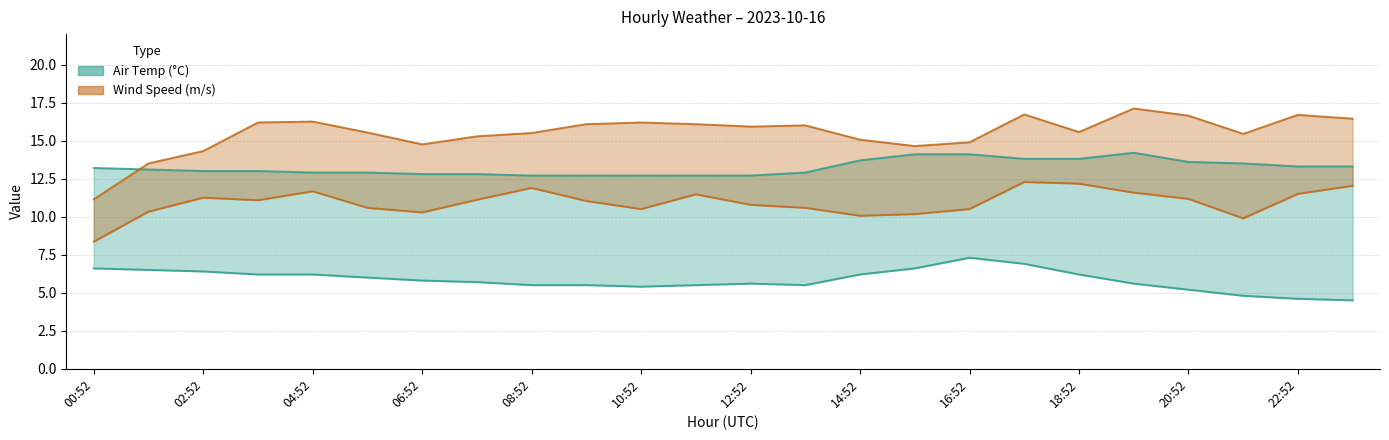

Reading left to right, list all the values displayed in this chart.

AIR_TEMP_MAX: 13.2	13.1	13.0	13.0	12.9	12.9	12.8	12.8	12.7	12.7	12.7	12.7	12.7	12.9	13.7	14.1	14.1	13.8	13.8	14.2	13.6	13.5	13.3	13.3
AIR_TEMP: 6.6	6.5	6.4	6.2	6.2	6.0	5.8	5.7	5.5	5.5	5.4	5.5	5.6	5.5	6.2	6.6	7.3	6.9	6.2	5.6	5.2	4.8	4.6	4.5
WIND_SPEED_GUST: 11.1	13.5	14.3	16.2	16.2	15.5	14.8	15.3	15.5	16.1	16.2	16.1	15.9	16.0	15.1	14.6	14.9	16.7	15.6	17.1	16.6	15.4	16.7	16.4
WIND_SPEED: 8.4	10.3	11.2	11.1	11.7	10.6	10.3	11.1	11.9	11.0	10.5	11.5	10.8	10.6	10.1	10.2	10.5	12.3	12.2	11.6	11.2	9.9	11.5	12.0